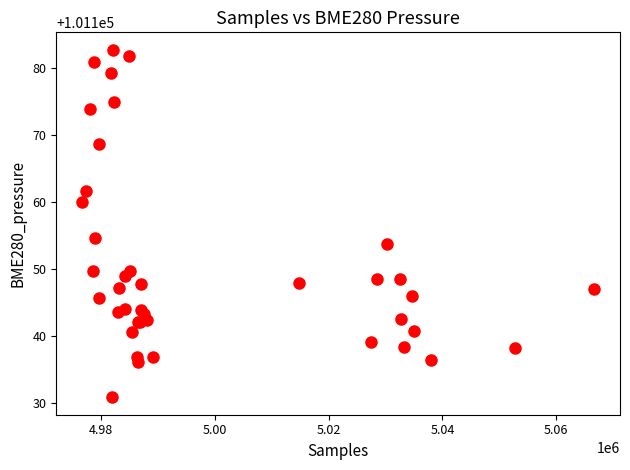

What Y value in the scatter plot is closest to 101156?

101154.7